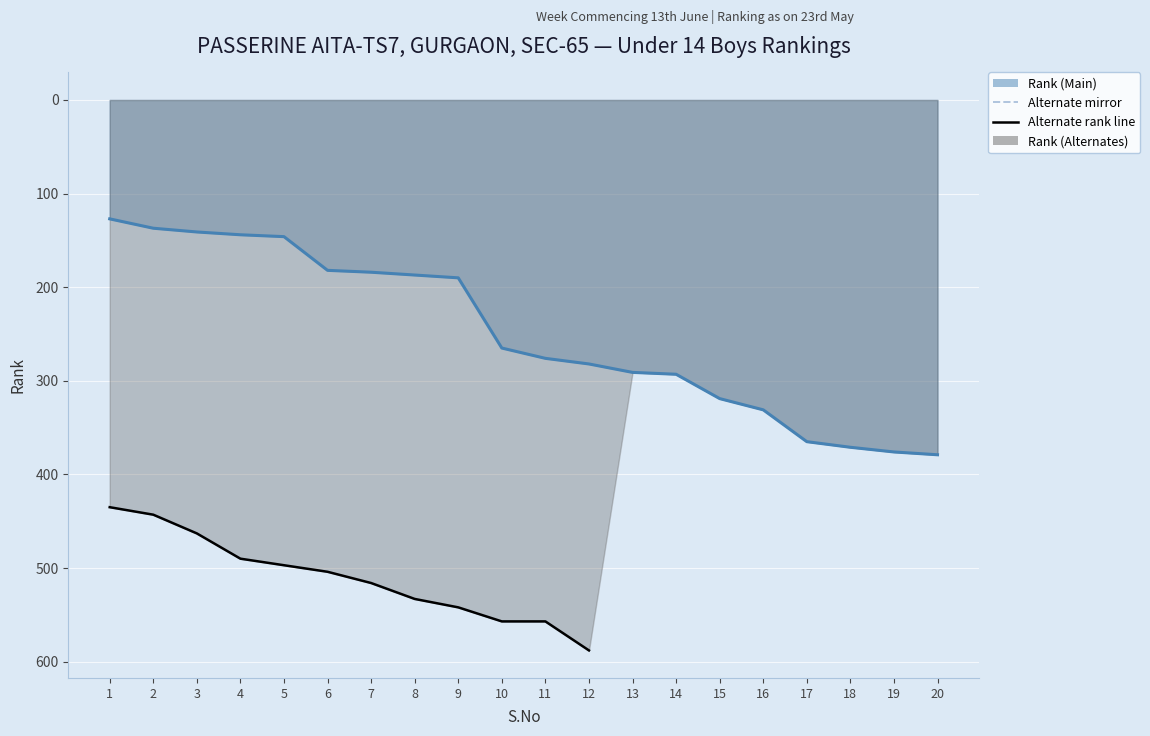

What is the value of the 2nd point from the left?

137